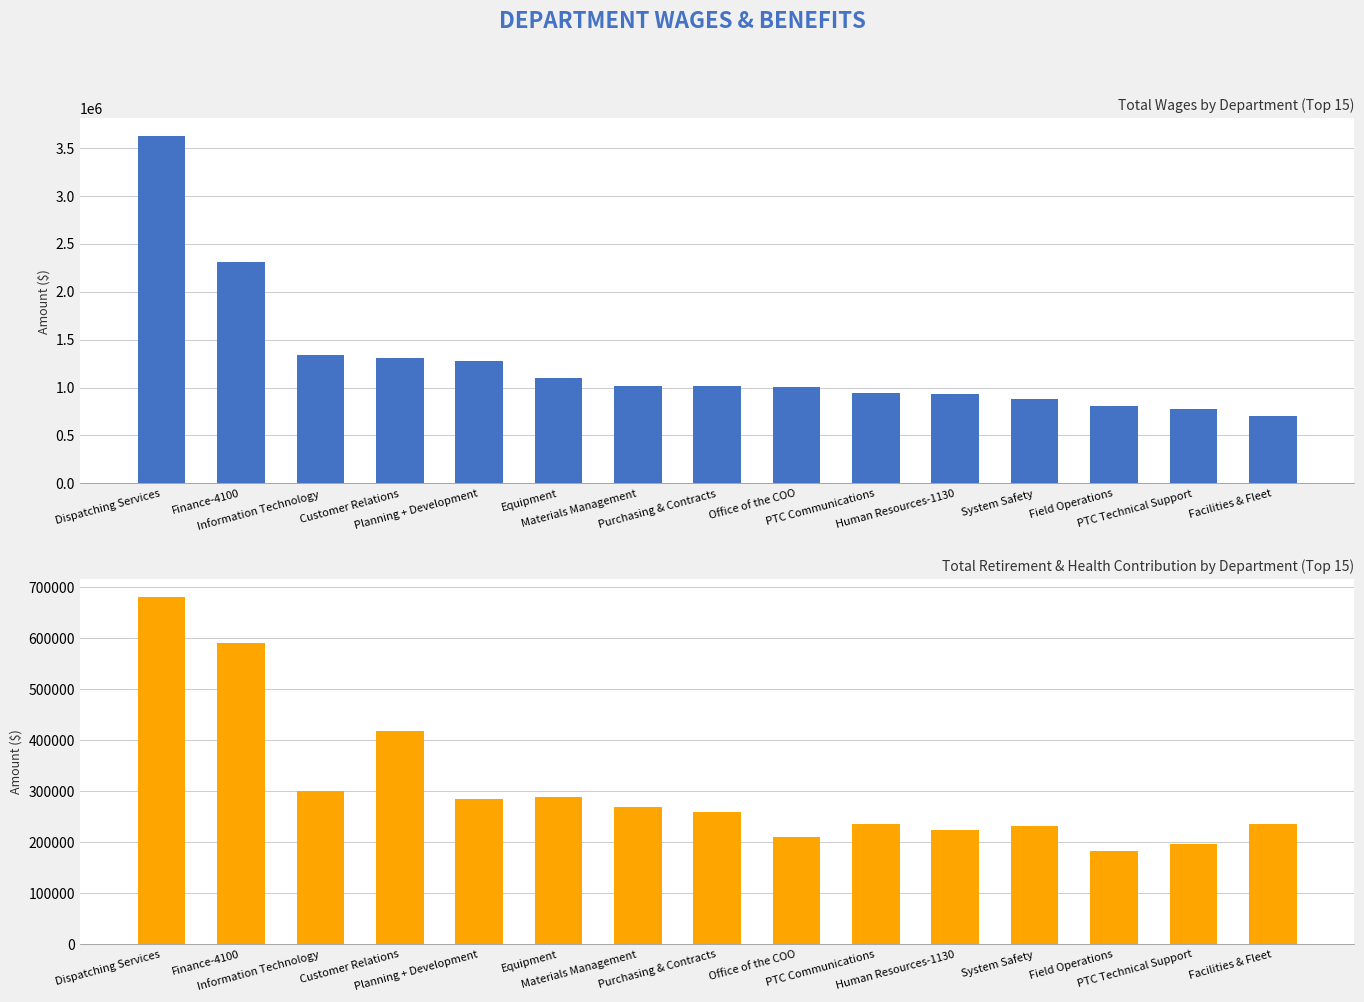

At which label does Total Retirement & Health Contribution first exceed 259417?

Dispatching Services